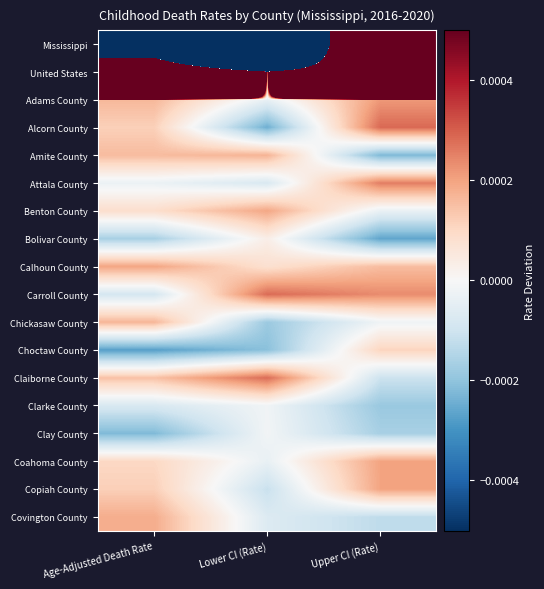

Count the number of data series in this chart.

18